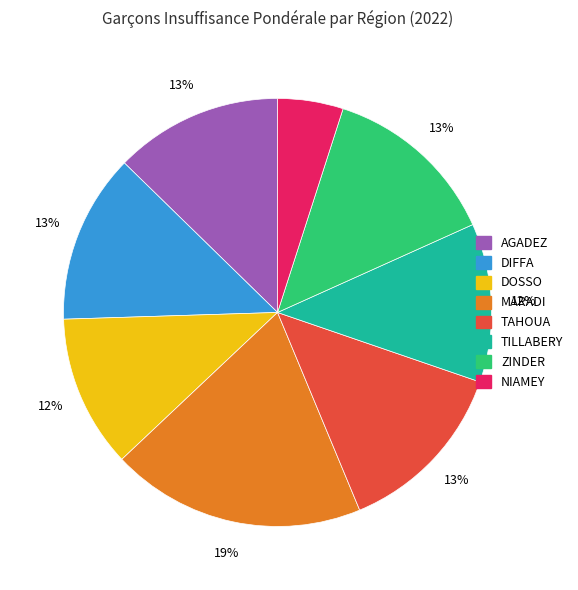

To the nearest percent, what portion does TILLABERY represent?

12%